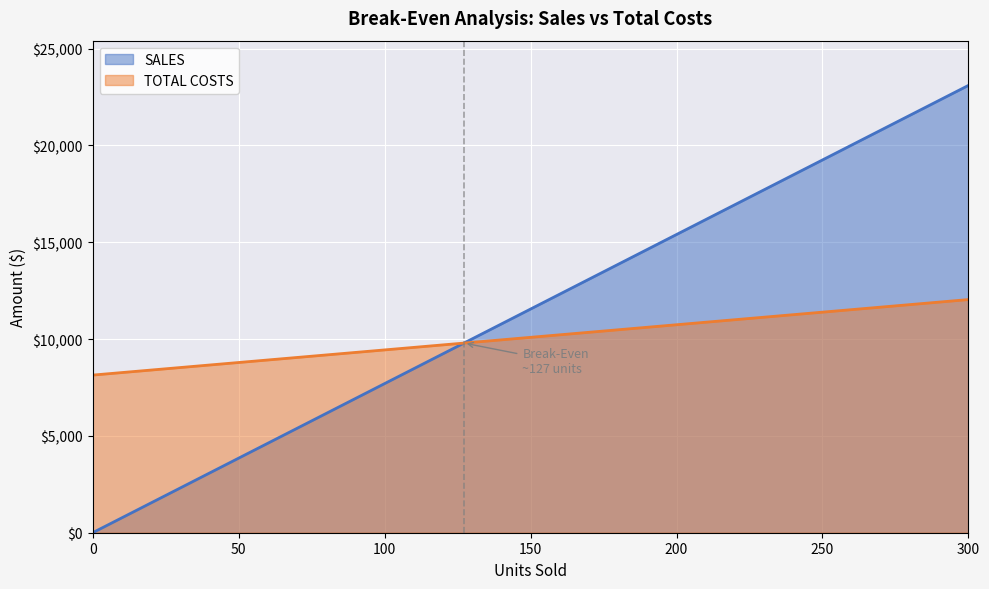

What is the total value across all series at 0?

8140